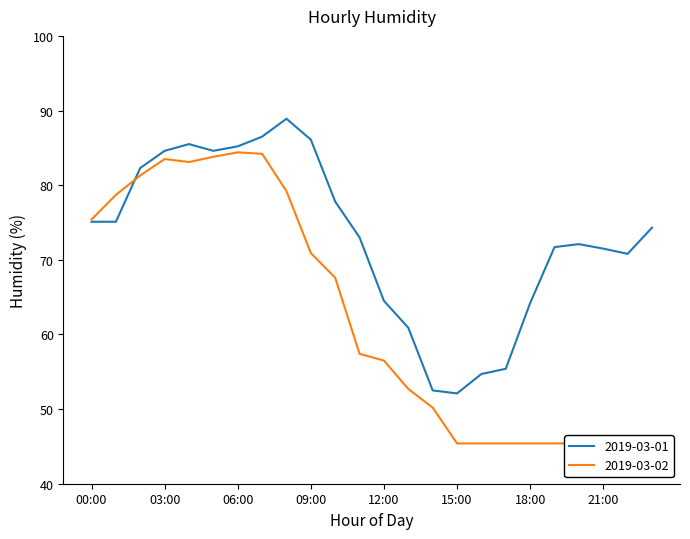

Reading left to right, transcribe all the data shown in this chart.

2019-03-01: 00:00=75.1	01:00=75.1	02:00=82.3	03:00=84.6	04:00=85.5	05:00=84.6	06:00=85.2	07:00=86.5	08:00=88.9	09:00=86.1	10:00=77.8	11:00=73.0	12:00=64.5	13:00=60.9	14:00=52.5	15:00=52.1	16:00=54.7	17:00=55.4	18:00=64.2	19:00=71.7	20:00=72.1	21:00=71.5	22:00=70.8	23:00=74.3
2019-03-02: 00:00=75.4	01:00=78.7	02:00=81.3	03:00=83.5	04:00=83.1	05:00=83.8	06:00=84.4	07:00=84.2	08:00=79.2	09:00=70.9	10:00=67.6	11:00=57.4	12:00=56.5	13:00=52.7	14:00=50.2	15:00=45.4	16:00=45.4	17:00=45.4	18:00=45.4	19:00=45.4	20:00=45.4	21:00=45.4	22:00=45.4	23:00=45.4